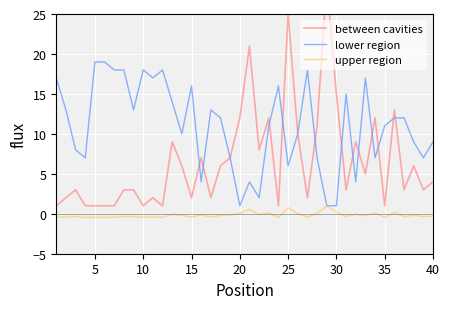

How many values in the lower region series exceed 12?

17